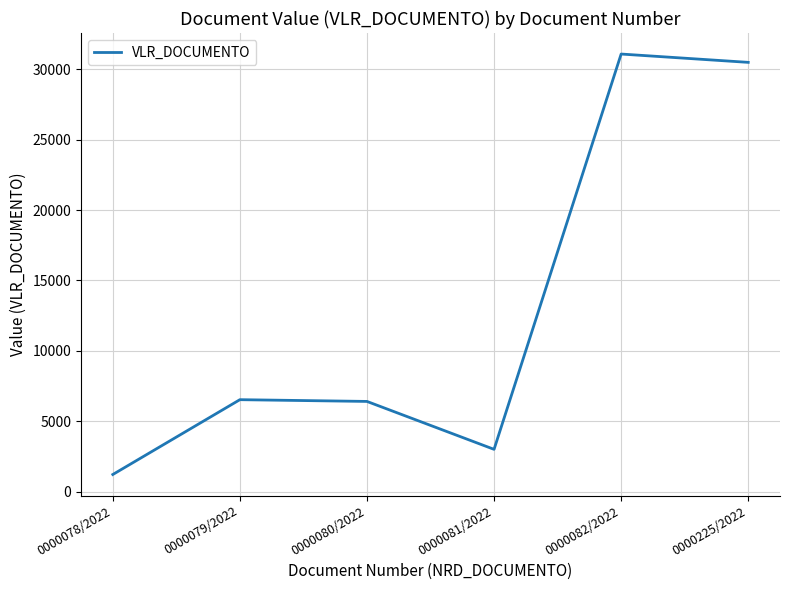

How many interior local valleys (lower than both neighbors) does the data have?

1